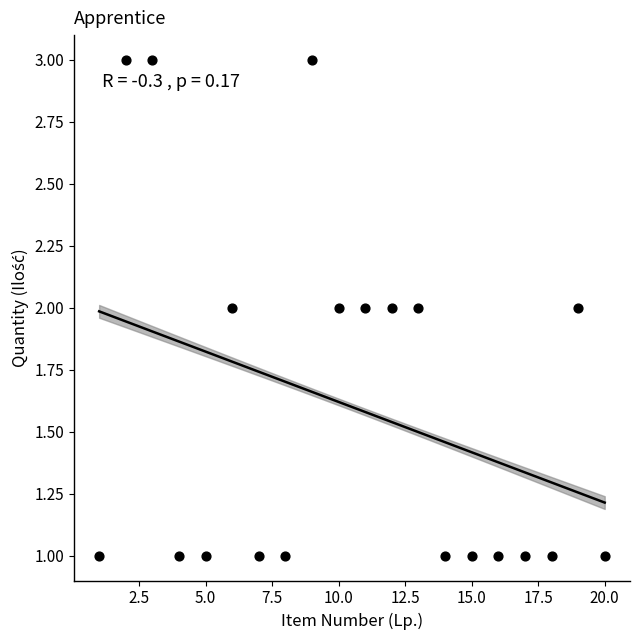

What is the range of X values (max minus min)?

19